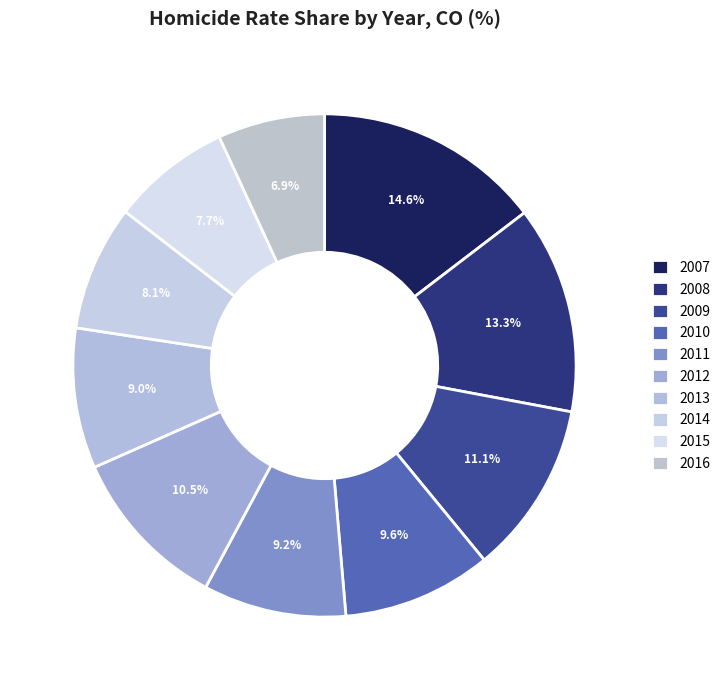

What percentage is the 2015 slice, to the nearest percent?

8%